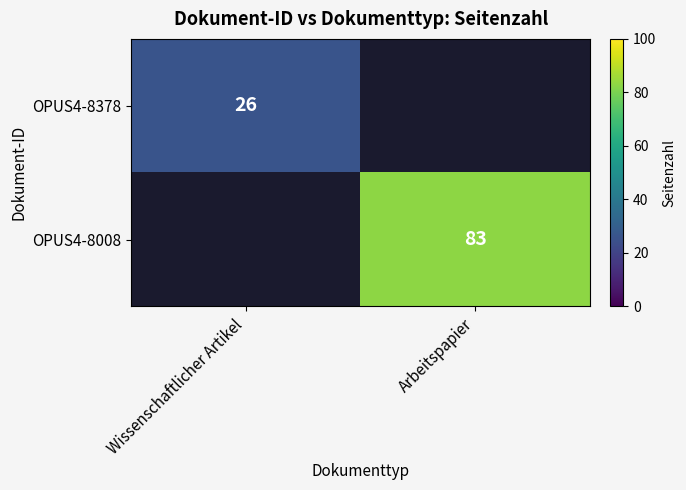

Which category has the highest value across all series?

Arbeitspapier